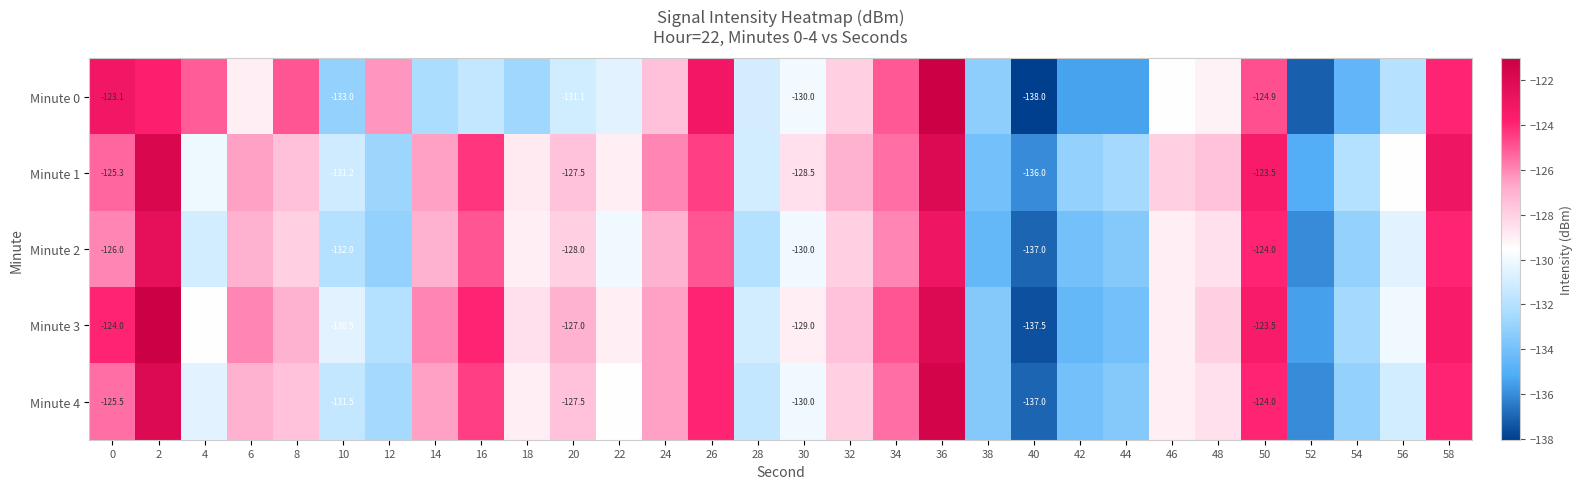

How many values in the Minute 2 series are below -128?

16